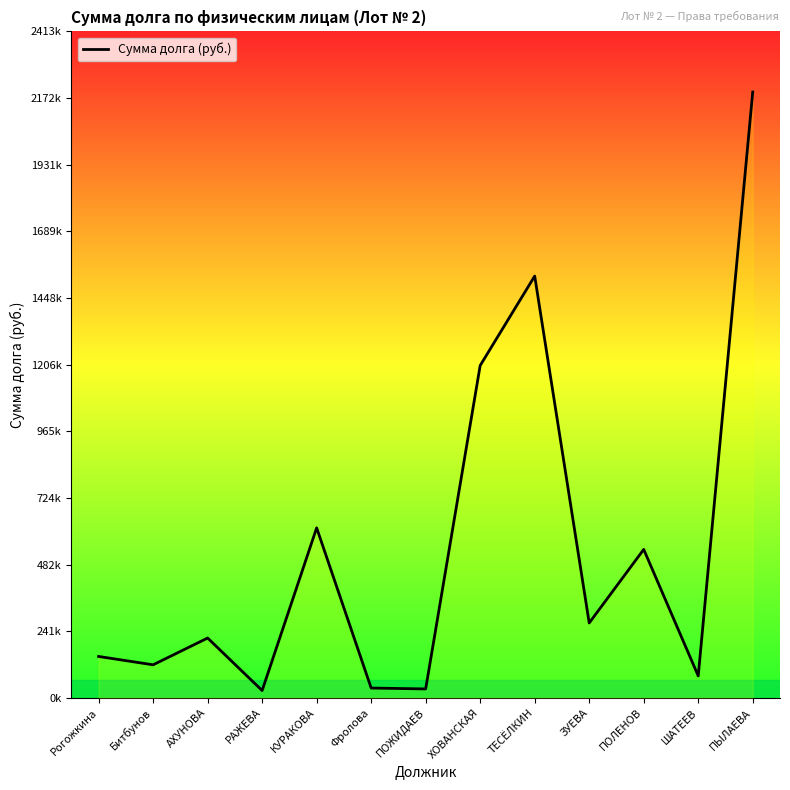

Where is the data nearest to the value 1110327?

ХОВАНСКАЯ